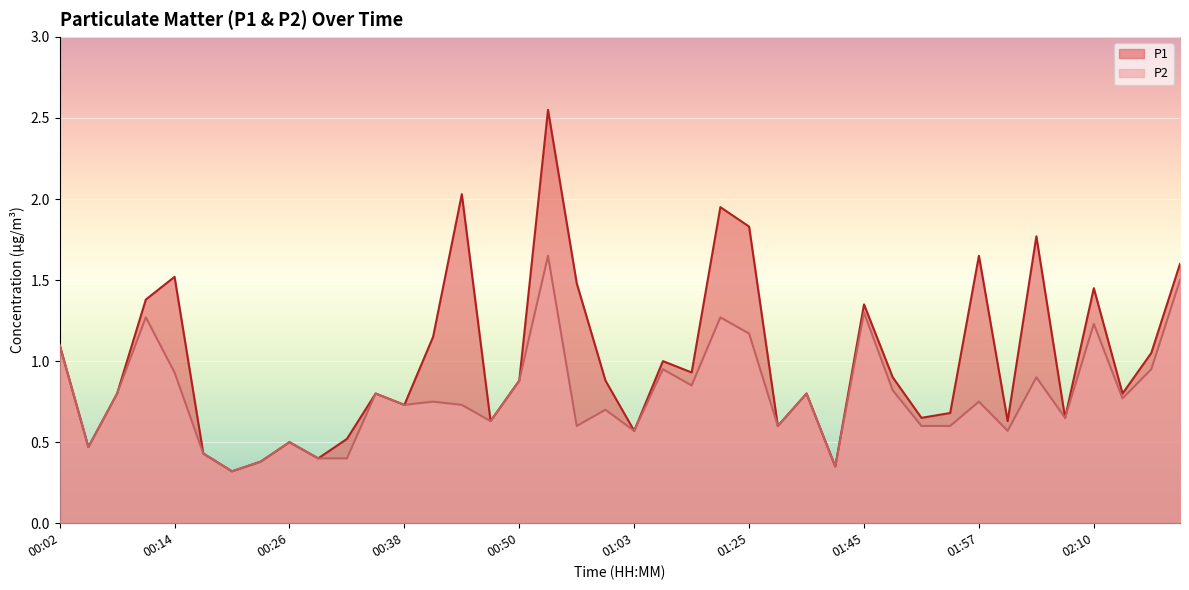

List the labels in order of P1 value, smallest first.

00:20, 01:39, 00:23, 00:29, 00:17, 00:05, 00:26, 00:32, 01:03, 01:32, 00:47, 02:01, 01:51, 02:07, 01:54, 00:38, 00:08, 00:35, 01:36, 02:13, 00:50, 01:00, 01:48, 01:09, 01:06, 02:19, 00:02, 00:41, 01:45, 00:11, 02:10, 00:56, 00:14, 02:22, 01:57, 02:04, 01:25, 01:15, 00:44, 00:53